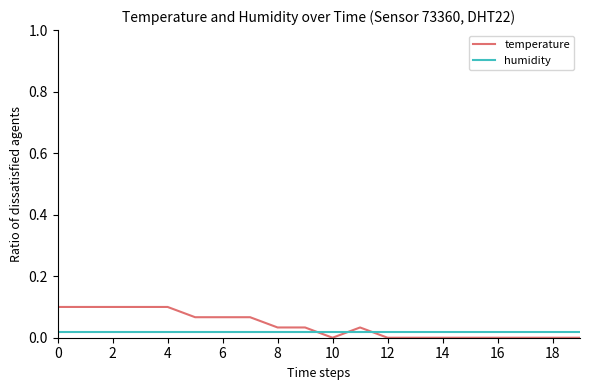

How many lines are shown in the chart?

2